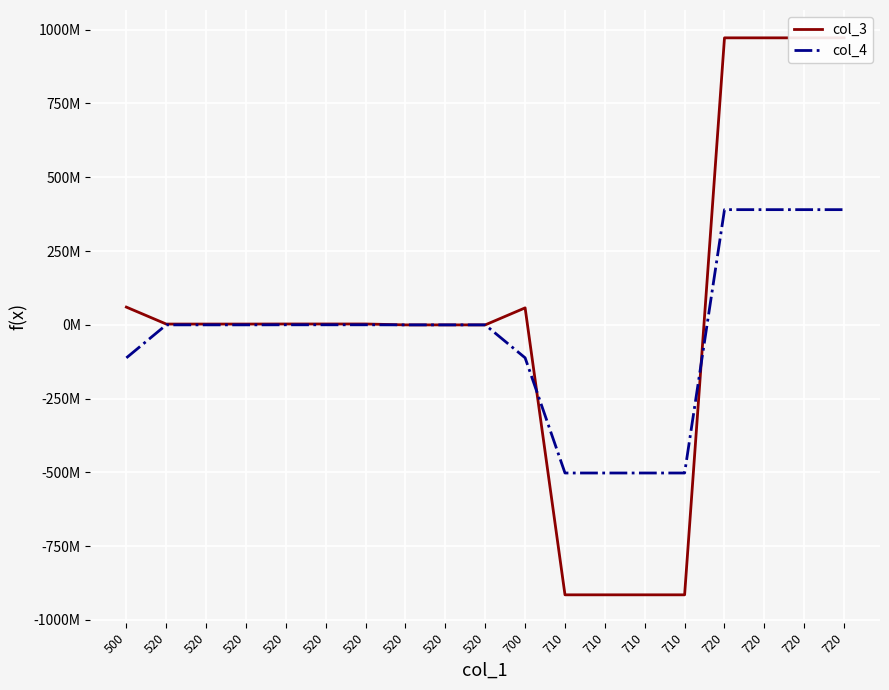

What is the difference between the col_3 values at 520 and 710?

917660009.7